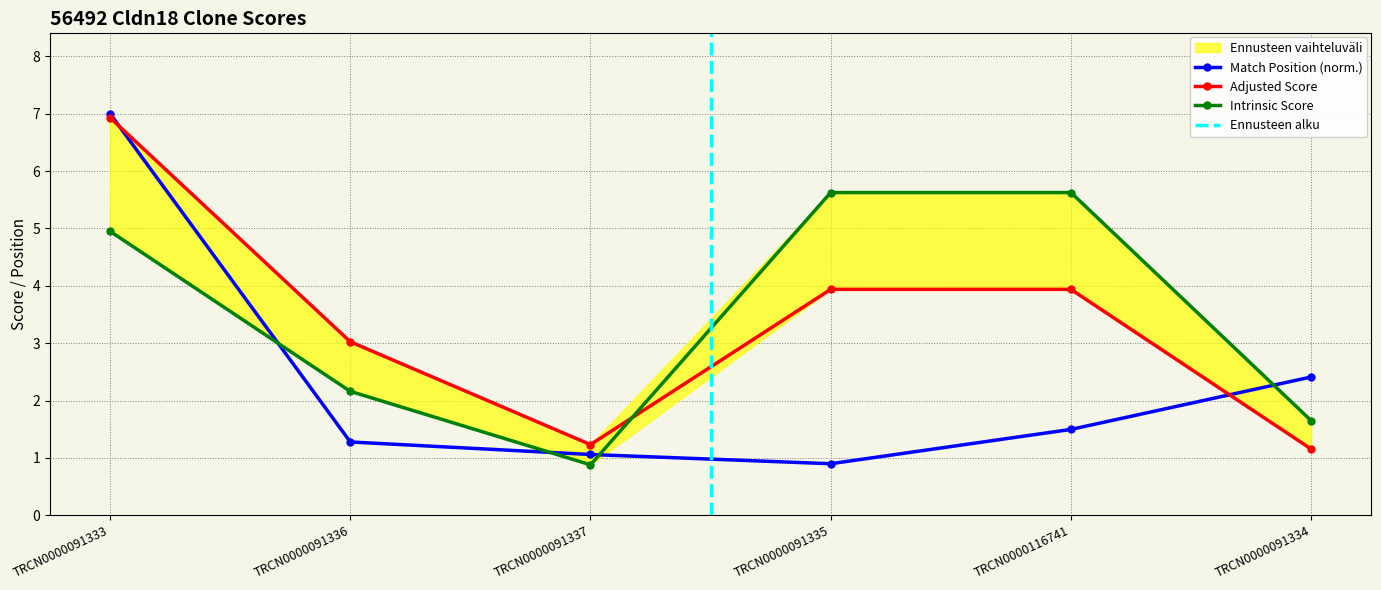

What is the total value across all series at TRCN0000091337?

3.2